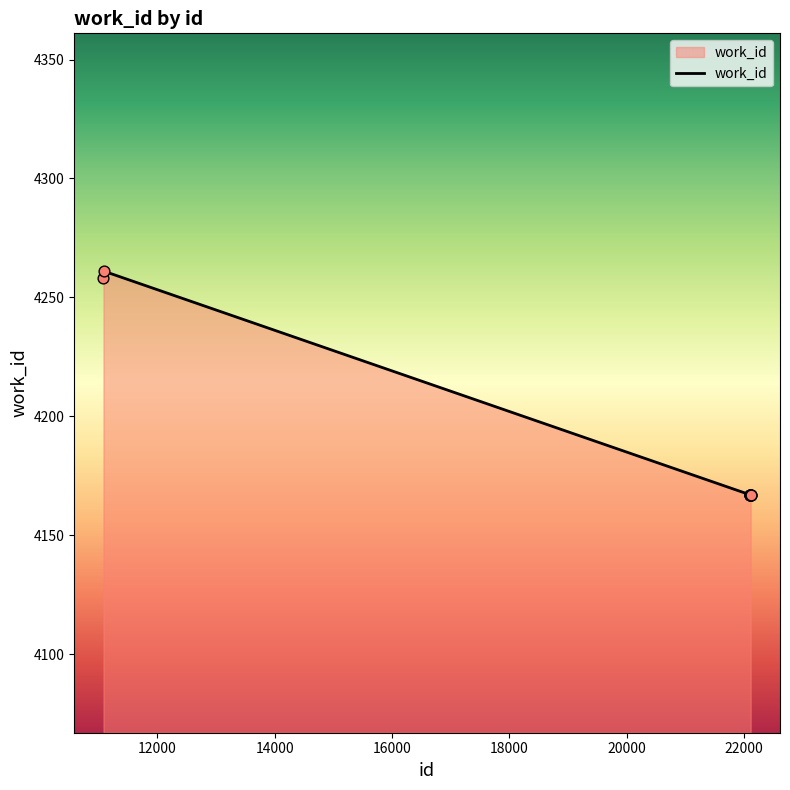

What is the greatest value displayed?

4261